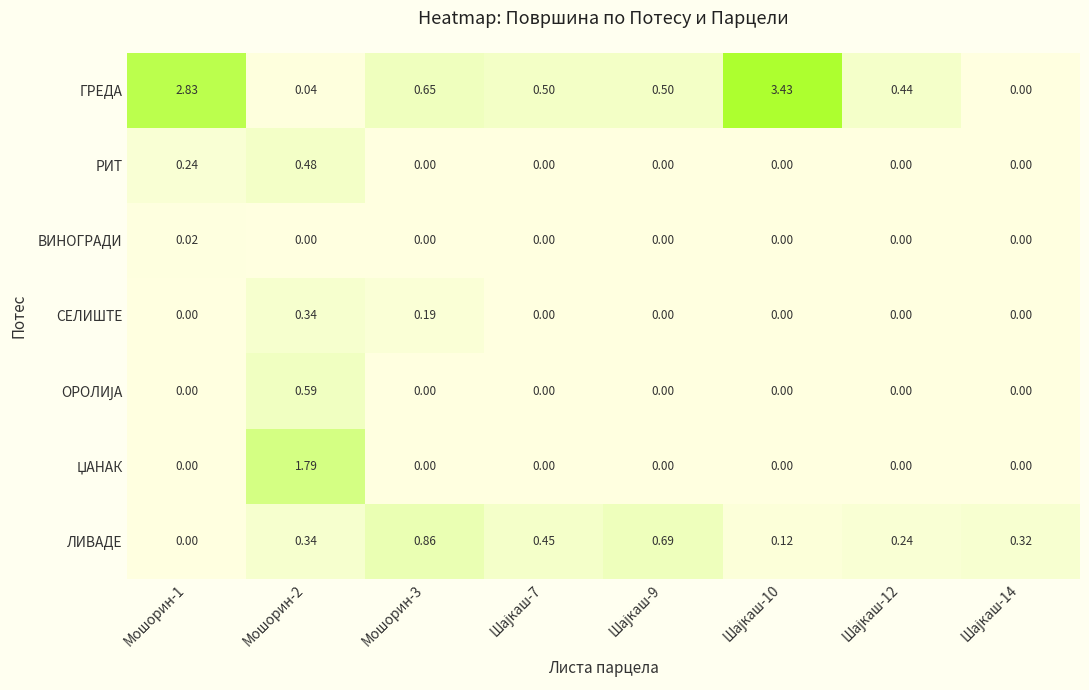

Which series has the widest spread of values?

ГРЕДА